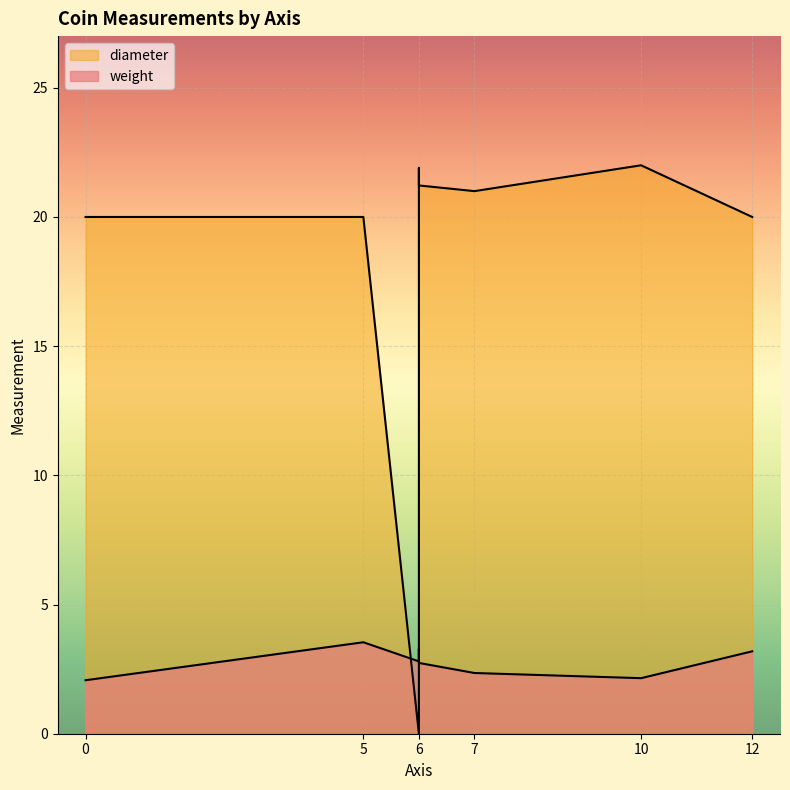

Reading left to right, transcribe all the data shown in this chart.

weight: 2.1	3.5	2.8	3.1	3.3	2.7	2.4	2.1	3.2
diameter: 20.0	20.0	0.0	0.0	21.9	21.2	21.0	22.0	20.0